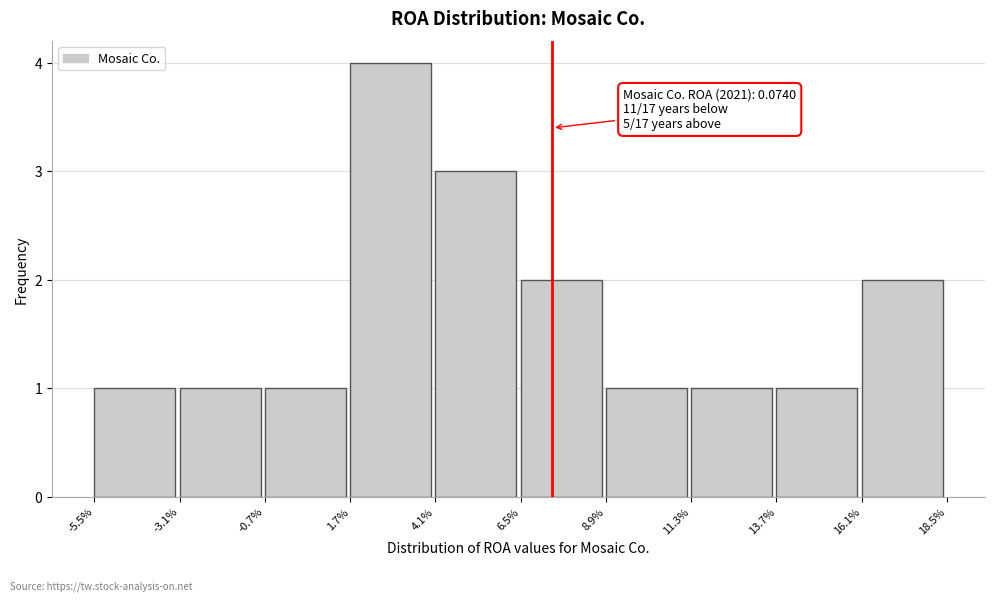

Reading left to right, what are all the values shown in this chart?

1	1	1	4	3	2	1	1	1	2